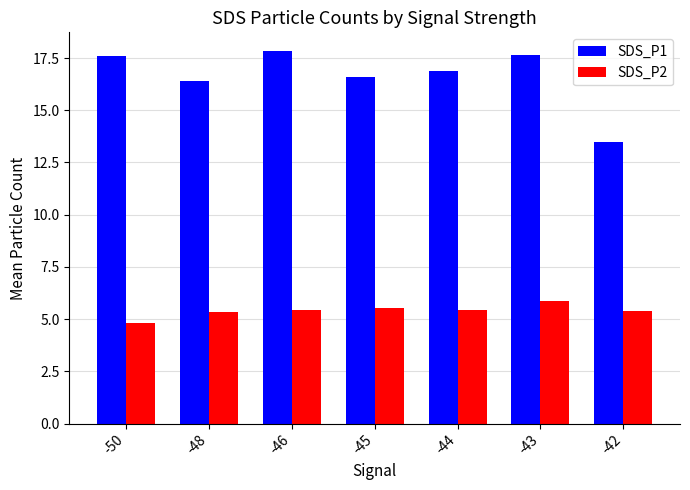

What is the value of the SDS_P1 bar at the 4th from the left?

16.6